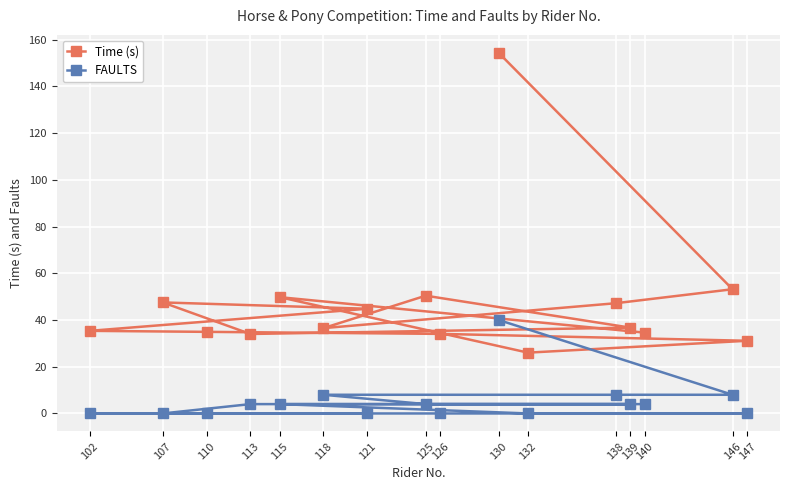

At 102, list the series in order from smallest to largest.

FAULTS, Time (s)